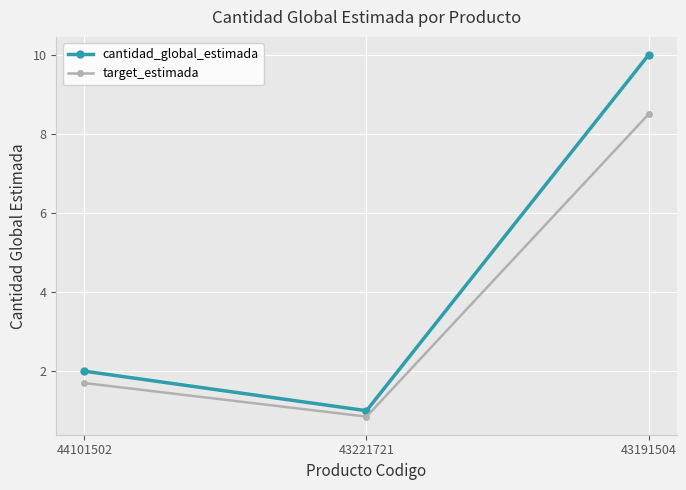

What is the maximum value shown in the chart?

10.0